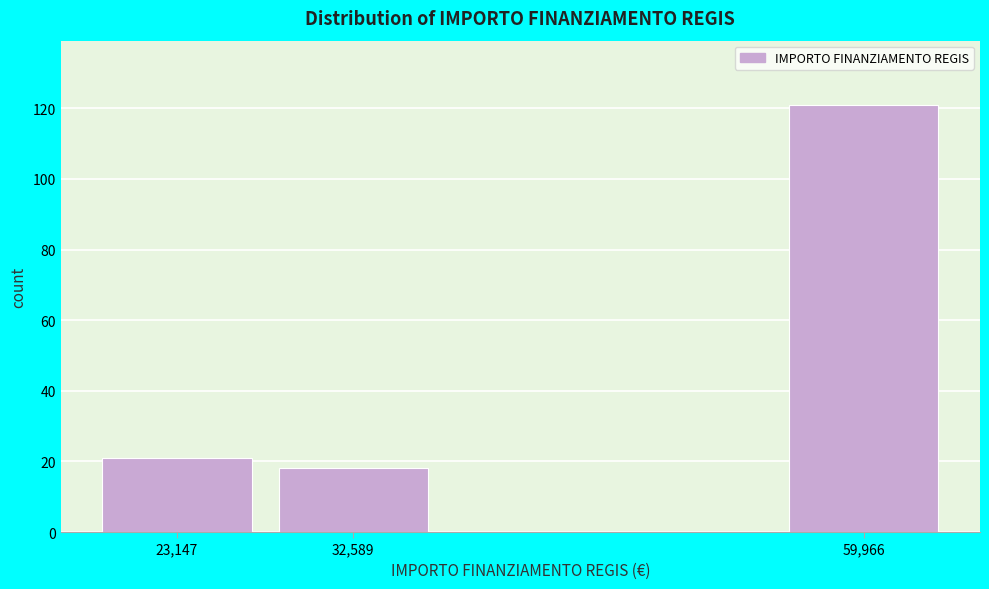

Reading right to left, transcribe all the data shown in this chart.

121	18	21